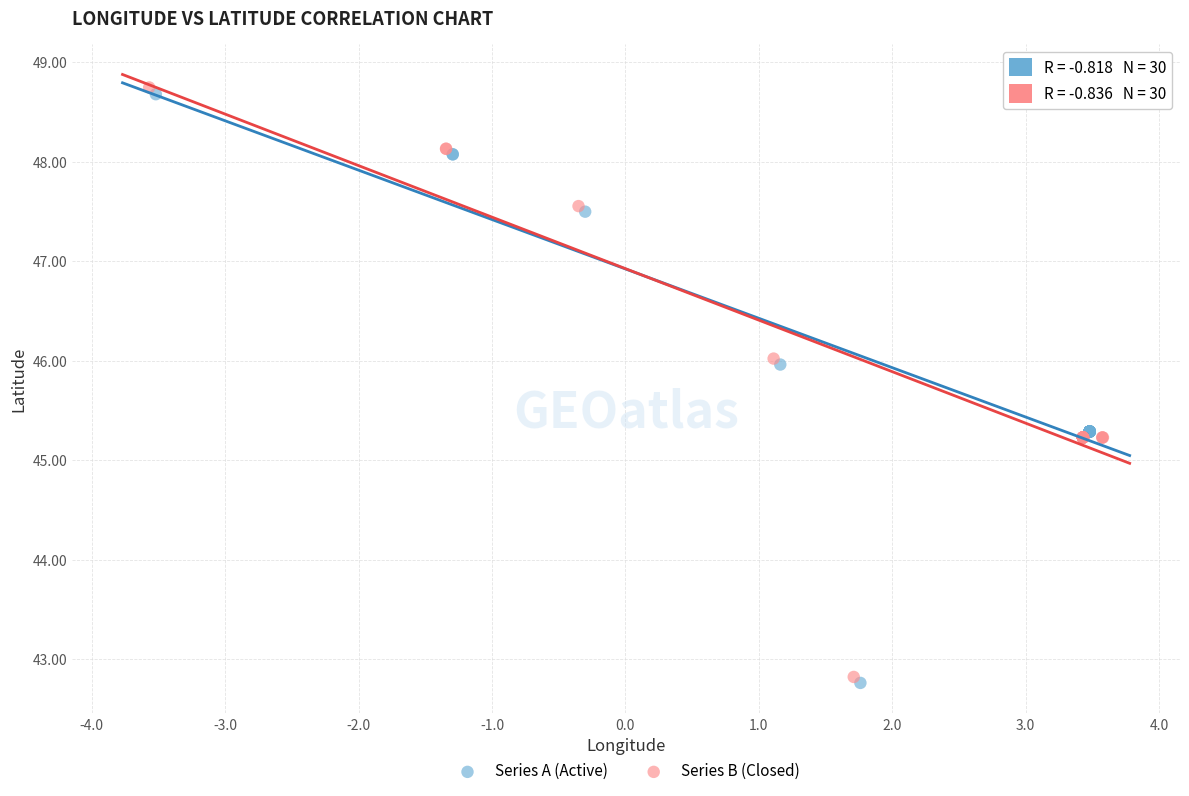

What are all the series names shown in the legend?

Series A (Active), Series B (Closed)